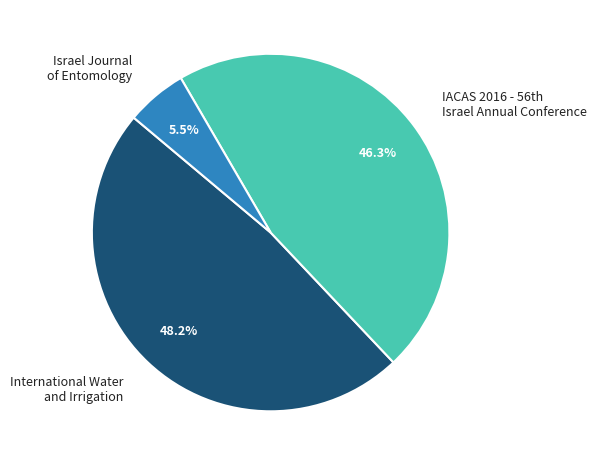

Does International Water and Irrigation account for over 50% of the chart?

No